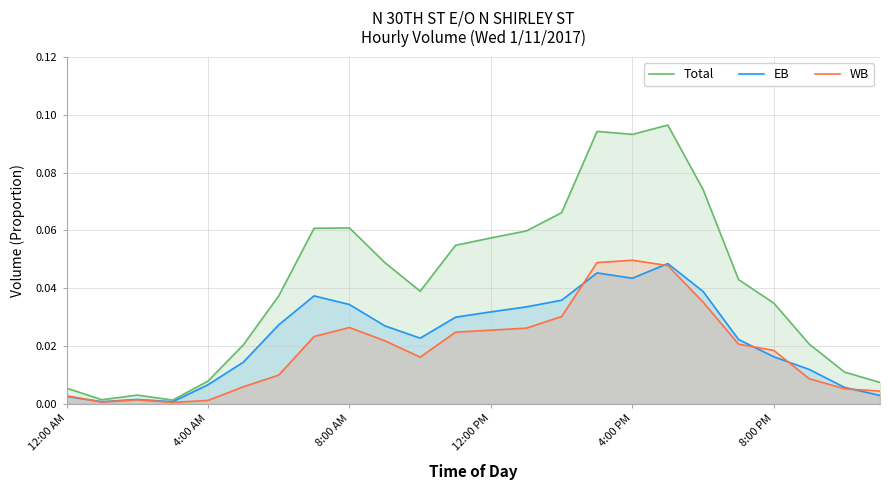

Which series has the largest total across all categories?

Total